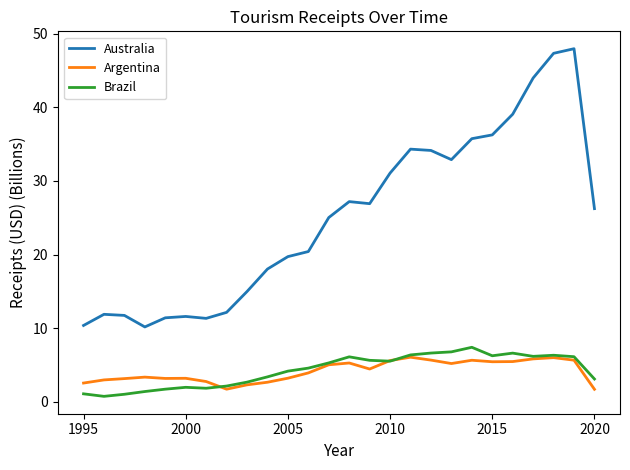

True or false: Argentina and Australia cross at least once.

False